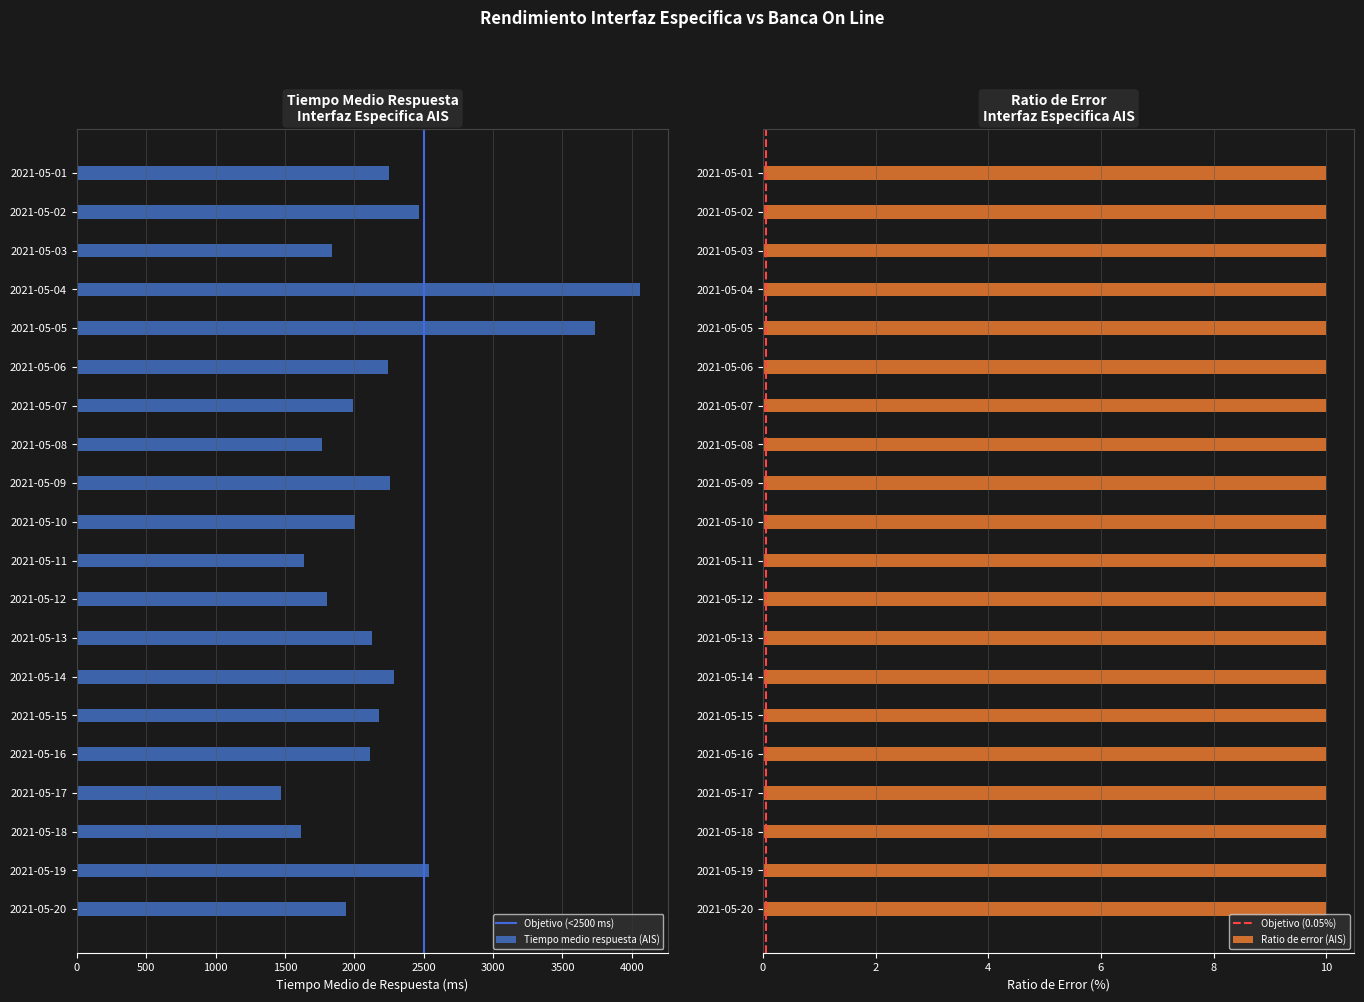

Is it true that the value at 2021-05-18 is 2626.6?

False